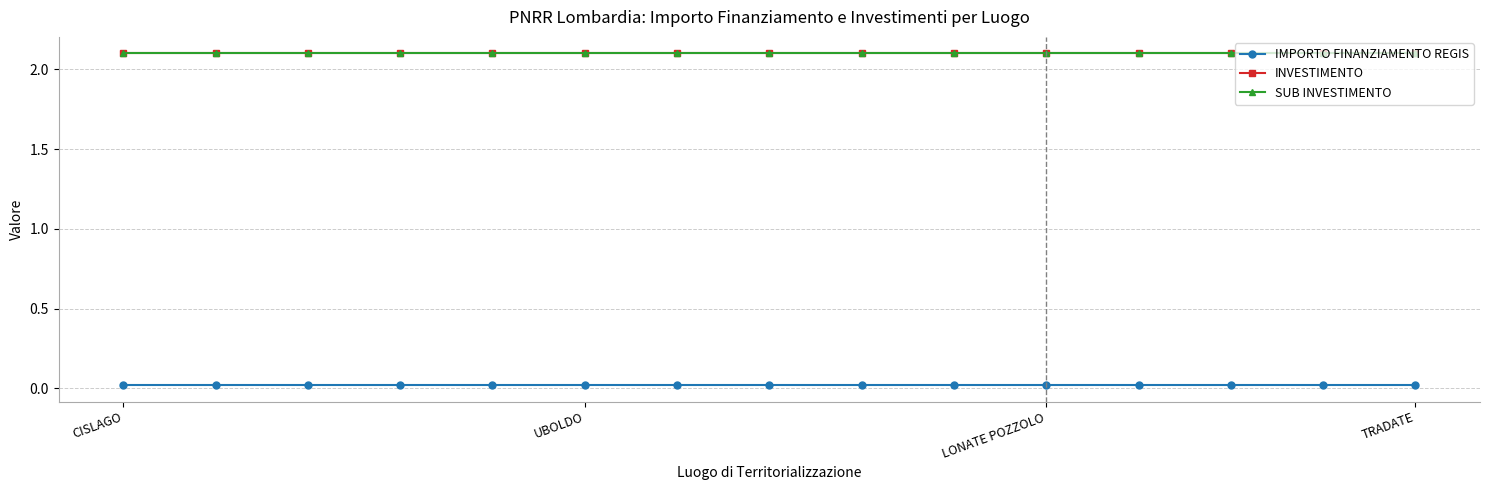

What is the value of the SUB INVESTIMENTO point at the 8th from the left?

2.1